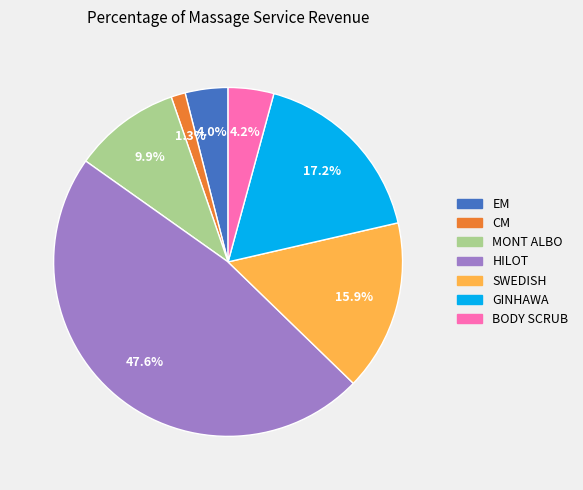

What percentage is the HILOT slice, to the nearest percent?

48%